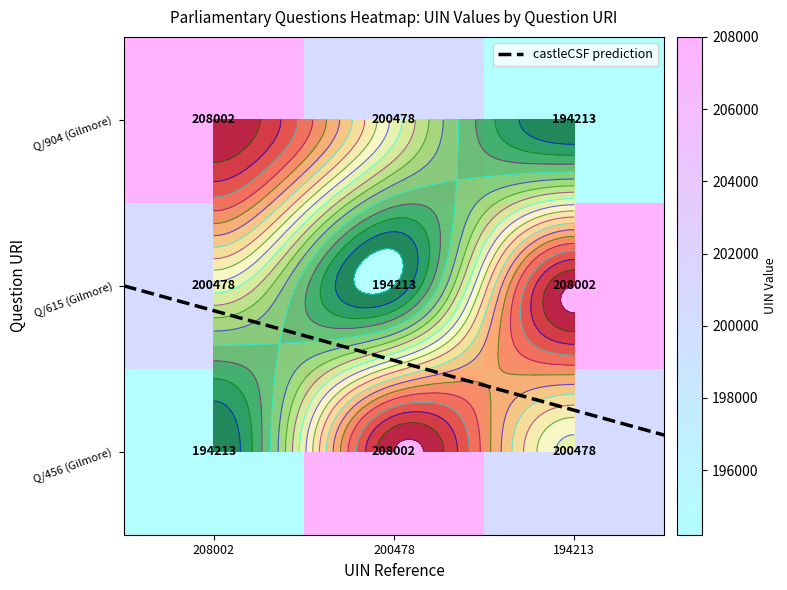

Count the 194213 values in the range 194213 to 208002.

3